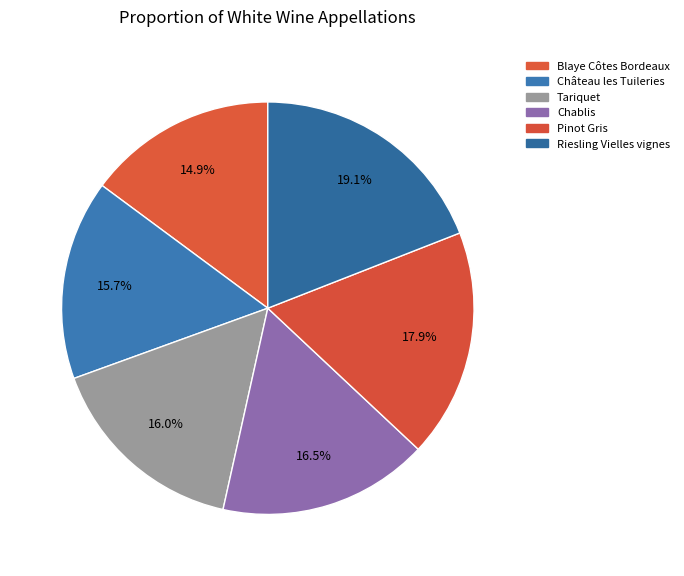

What is the total percentage of Chablis and Tariquet?

32.5%